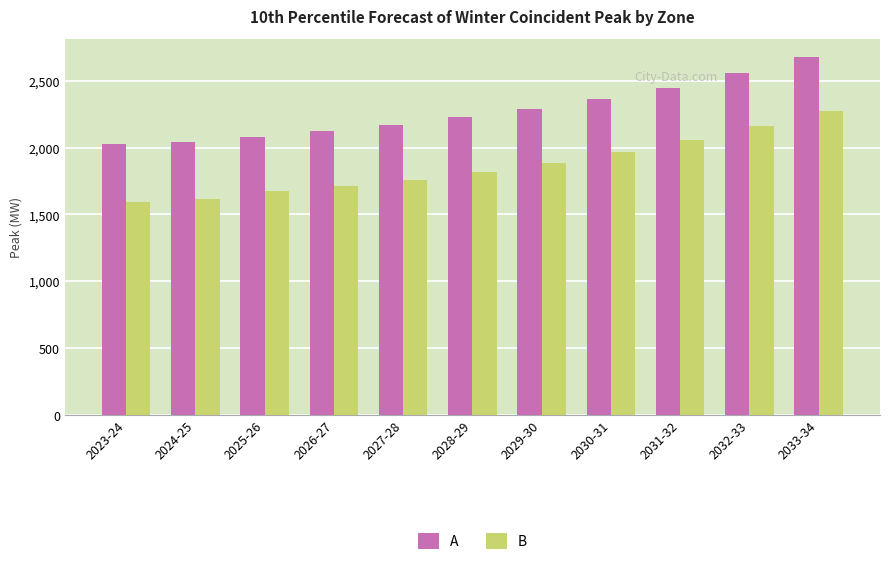

How many data points does each series have?

11